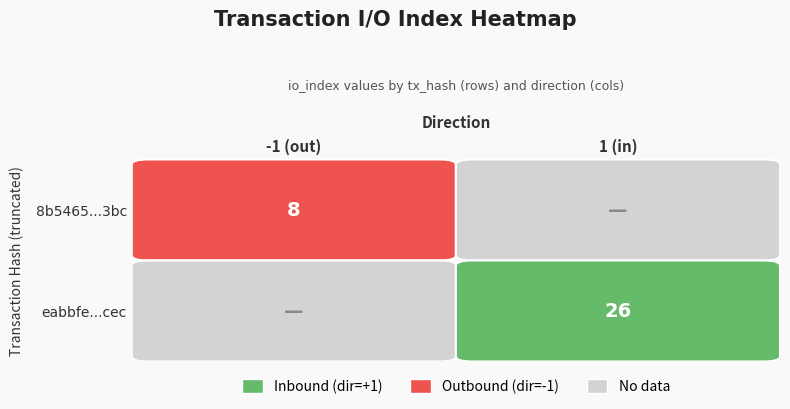

Reading left to right, list all the values displayed in this chart.

8b5465379ad0f1dc57d42dde3fc202eb73233bc: direction=-1	io_index=8
eabbfe06f5fe3befd9bed80cd29c9ce7285ecec: direction=1	io_index=26